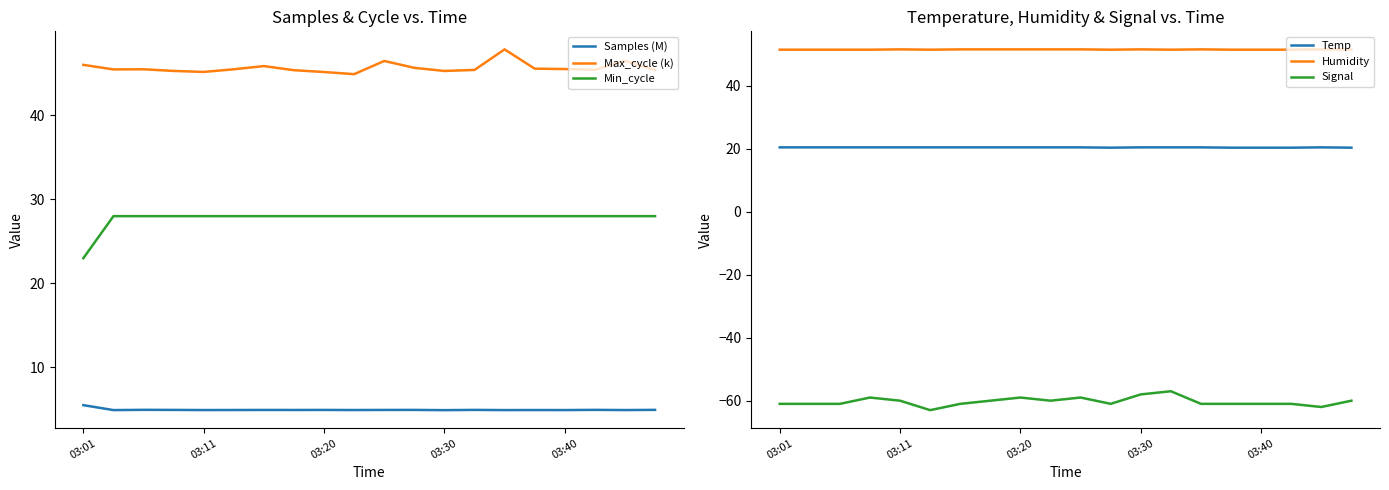

At 14, list the series in order from largest to smallest.

Humidity, Max_cycle (k), Min_cycle, Temp, Samples (M), Signal